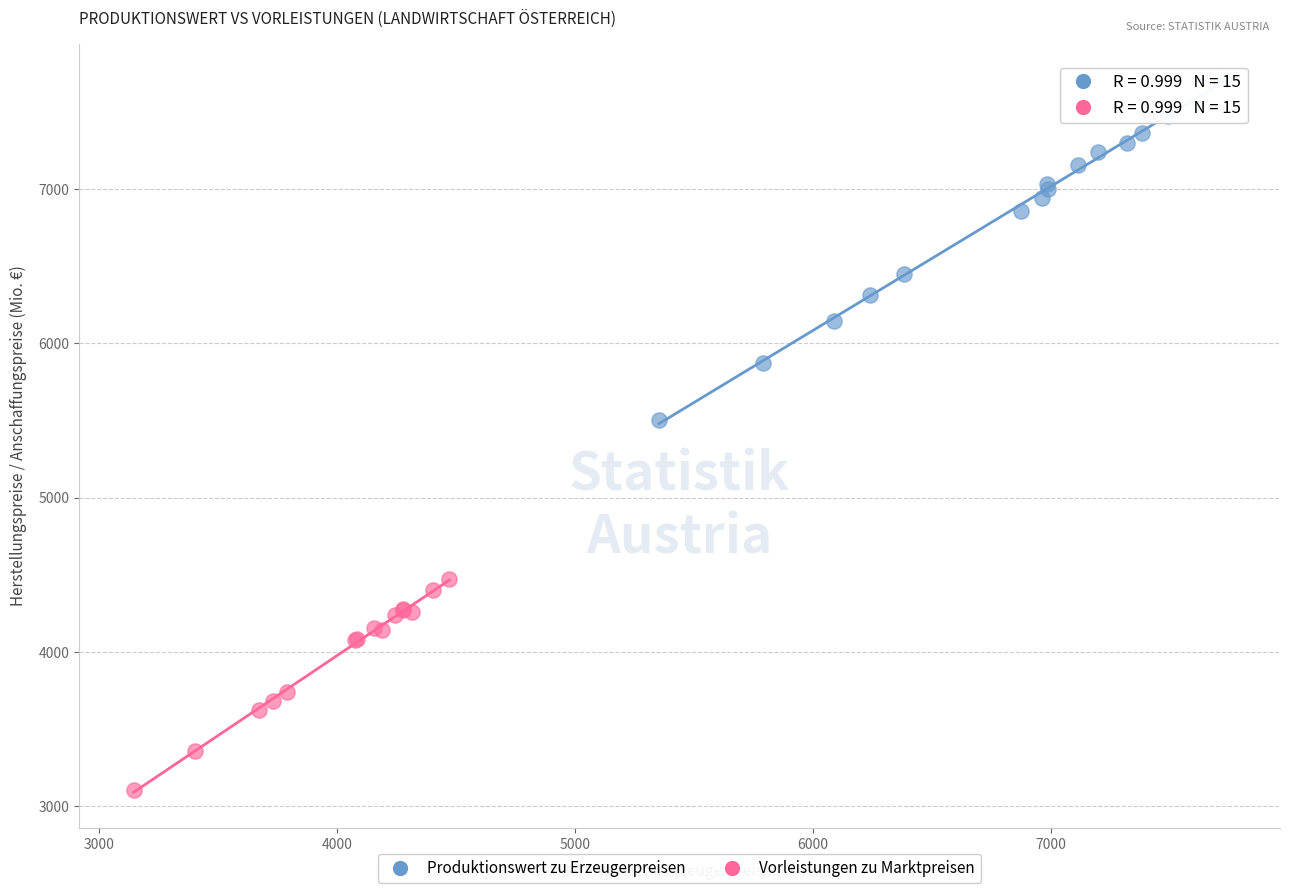

Which series reaches the maximum Y coordinate?

Produktionswert zu Erzeugerpreisen